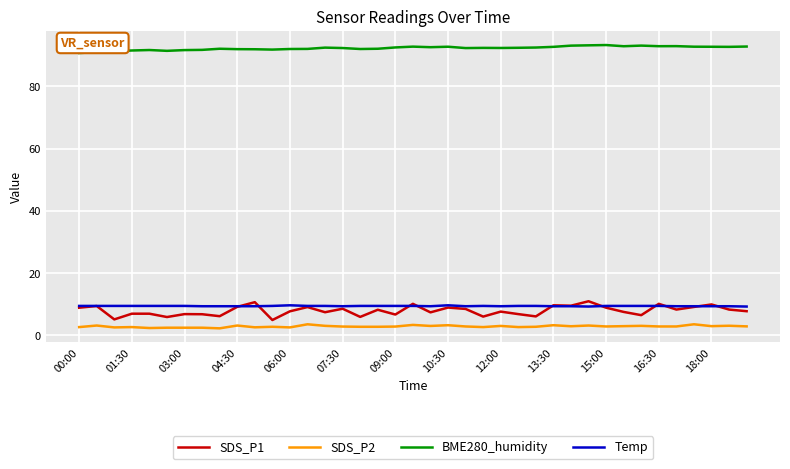

True or false: BME280_humidity and Temp intersect in this chart.

False